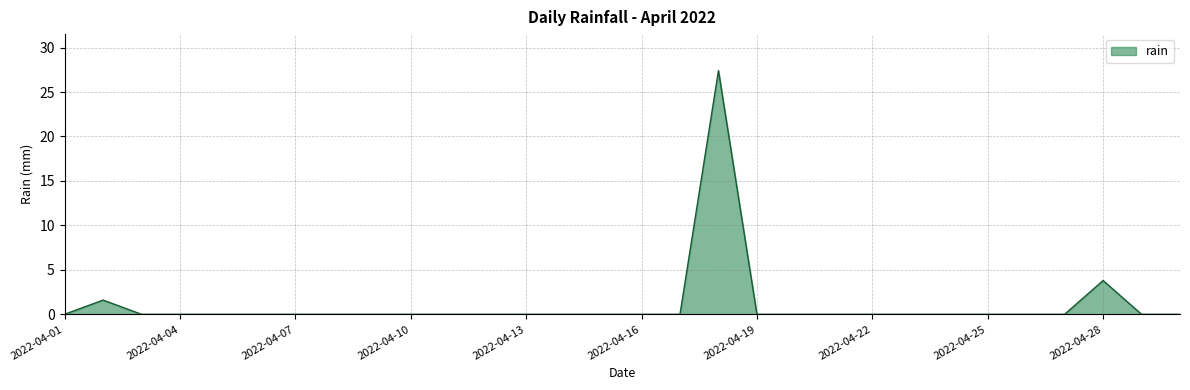

How many lines are shown in the chart?

1